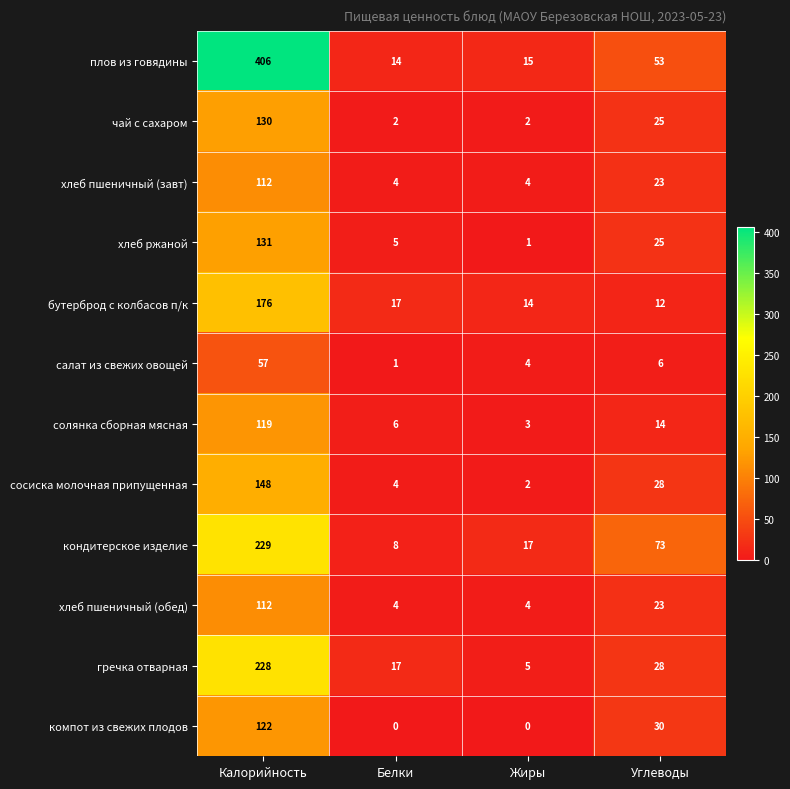

At how many categories does at least one series exceed 196?

1